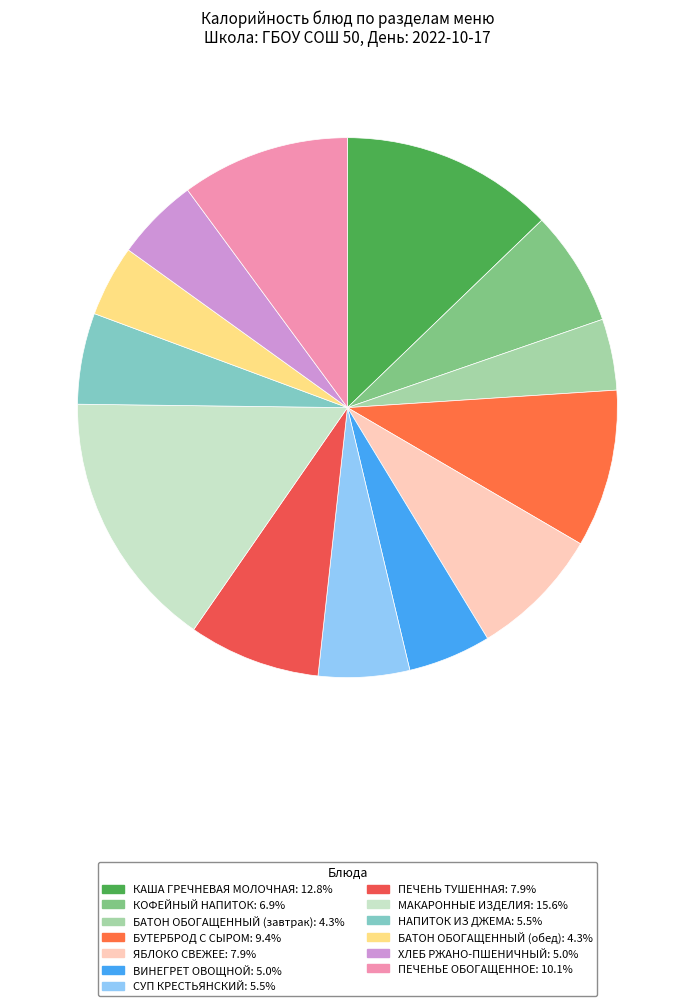

Rank the categories by value from highest to lowest.

МАКАРОННЫЕ ИЗДЕЛИЯ, КАША ГРЕЧНЕВАЯ МОЛОЧНАЯ, ПЕЧЕНЬЕ ОБОГАЩЕННОЕ, БУТЕРБРОД С СЫРОМ, ЯБЛОКО СВЕЖЕЕ, ПЕЧЕНЬ ТУШЕННАЯ, КОФЕЙНЫЙ НАПИТОК, СУП КРЕСТЬЯНСКИЙ, НАПИТОК ИЗ ДЖЕМА, ХЛЕБ РЖАНО-ПШЕНИЧНЫЙ, ВИНЕГРЕТ ОВОЩНОЙ, БАТОН ОБОГАЩЕННЫЙ (завтрак), БАТОН ОБОГАЩЕННЫЙ (обед)